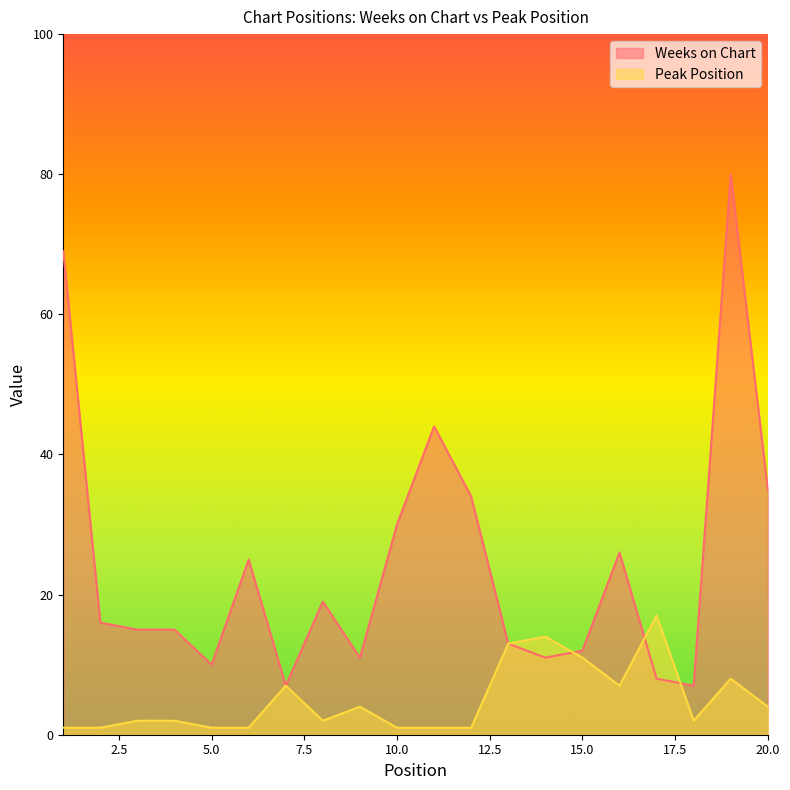

Which series has the largest range (max minus min)?

Weeks on Chart